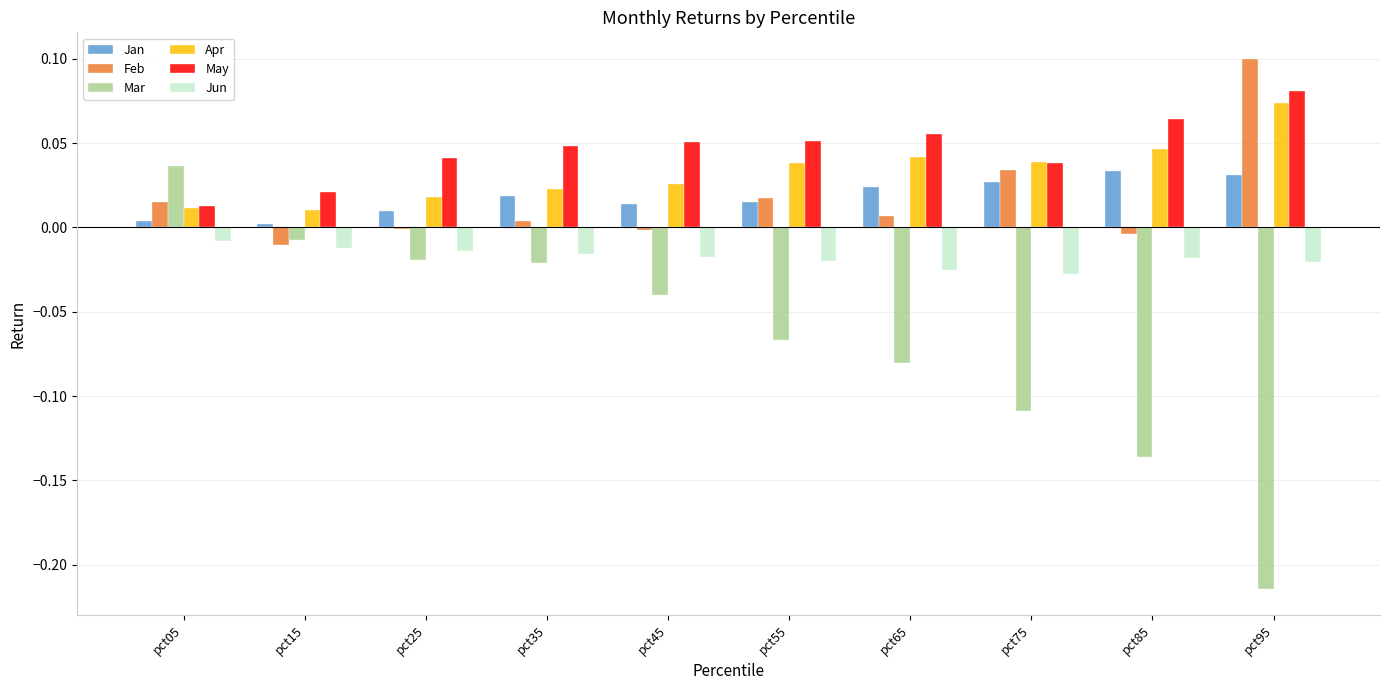

What is the sum of all May values?

0.5